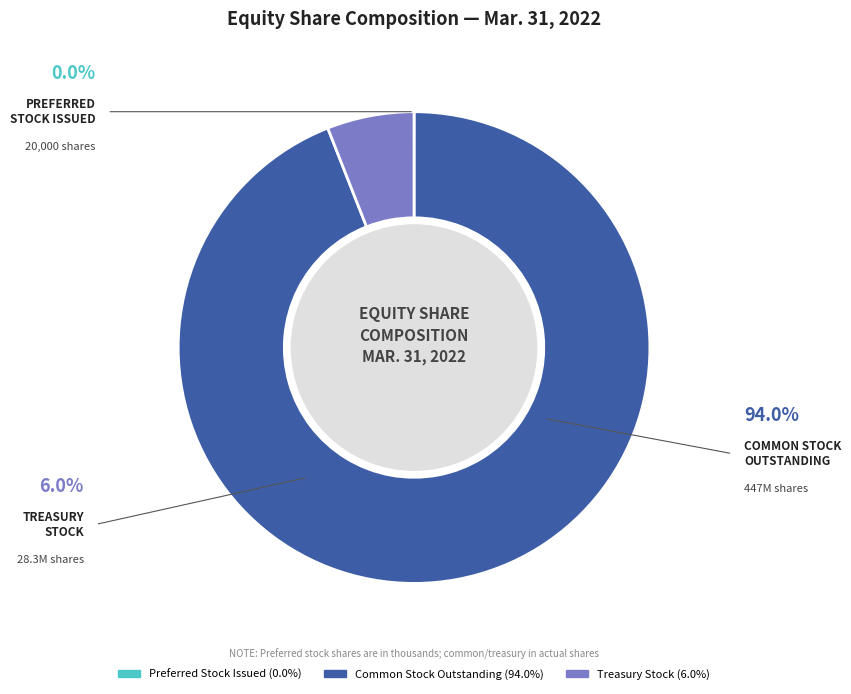

Does any single category account for the majority?

Yes